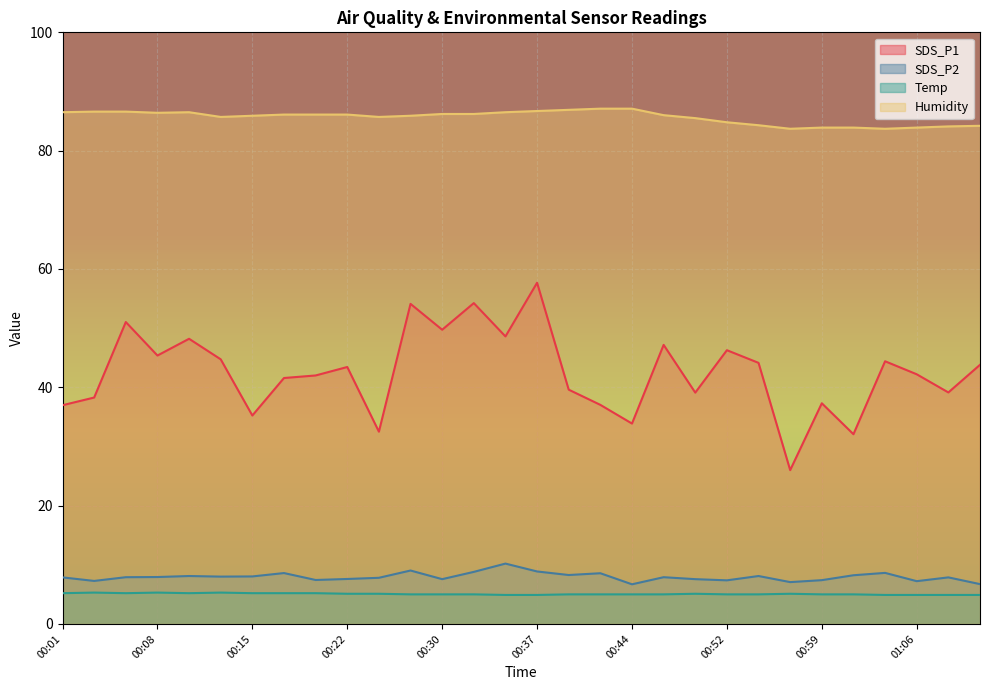

What is the minimum value for SDS_P2?

6.7